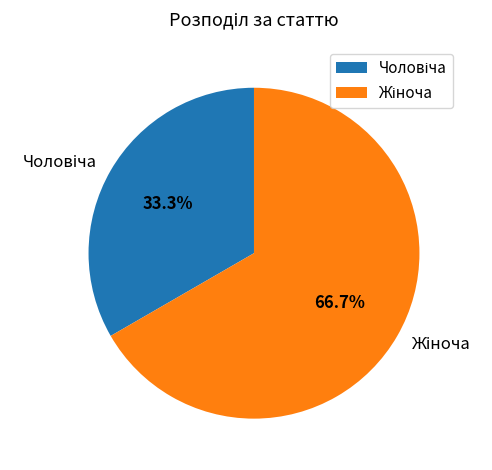

Is there any slice that represents more than half of the pie?

Yes